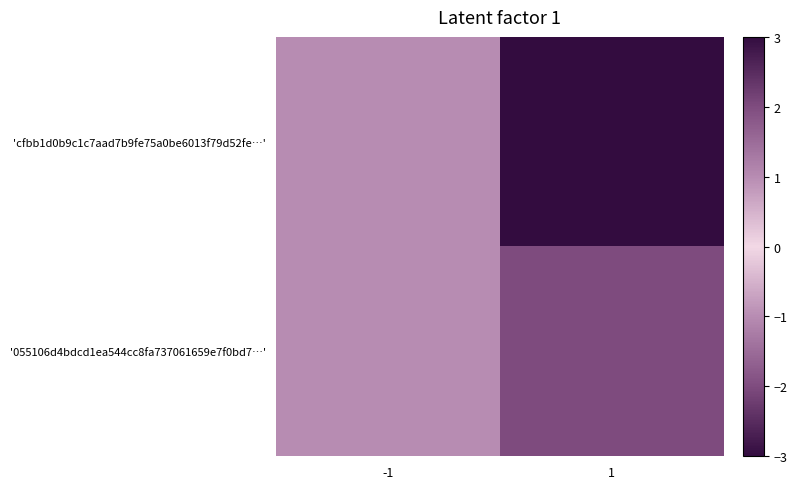

Rank the series at 1 from highest to lowest value.

'cfbb1d0b9c1c7aad7b9fe75a0be6013f79d52fe…', '055106d4bdcd1ea544cc8fa737061659e7f0bd7…'